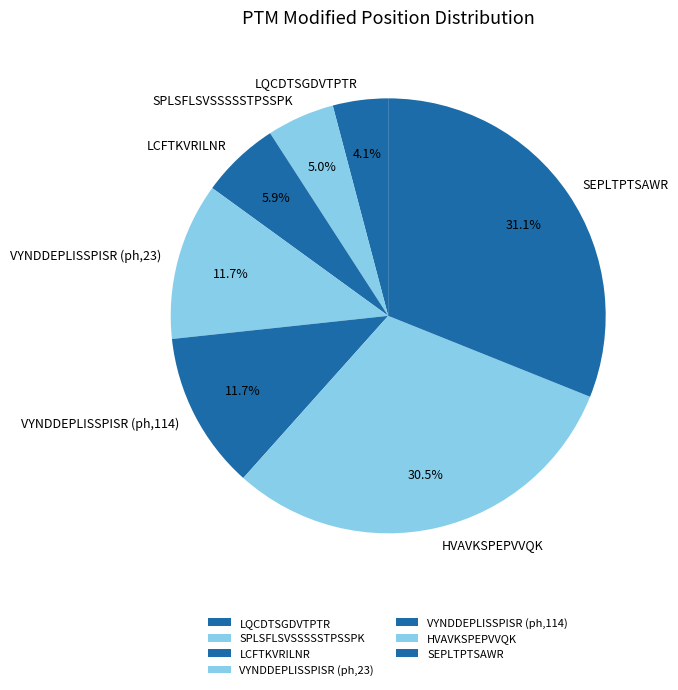

What percentage is NOT represented by HVAVKSPEPVVQK?

69.5%